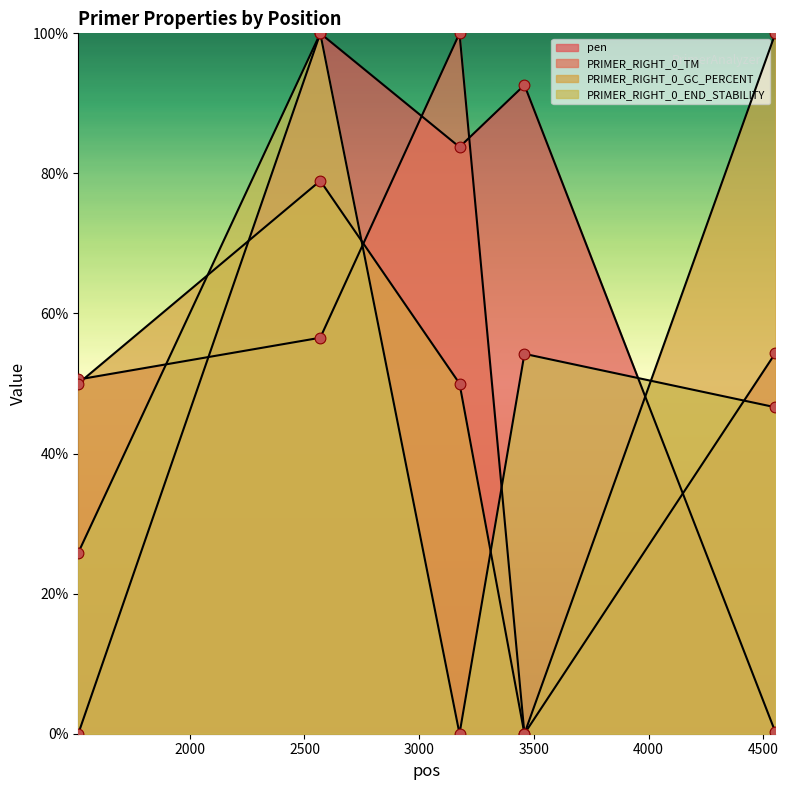

Which series contains the lowest Y value?

pen